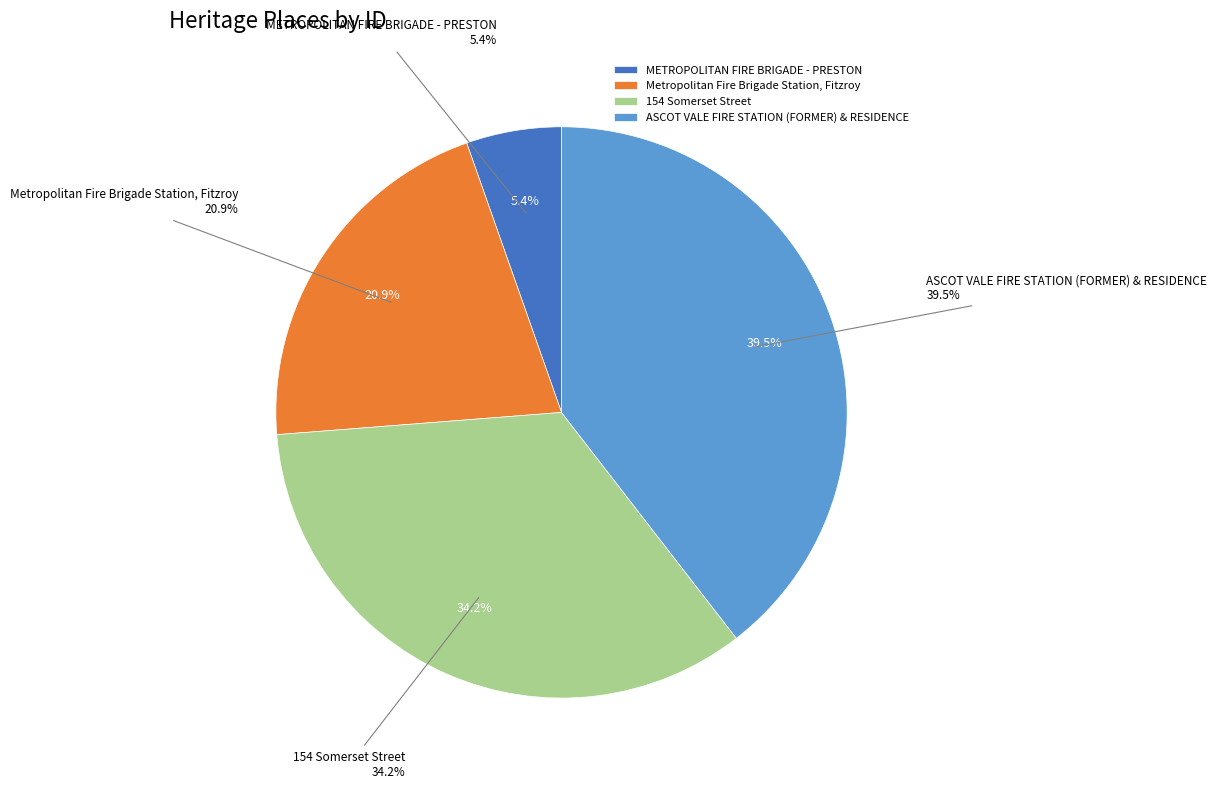

What percentage do ASCOT VALE FIRE STATION (FORMER) & RESIDENCE and METROPOLITAN FIRE BRIGADE - PRESTON together represent?

44.9%